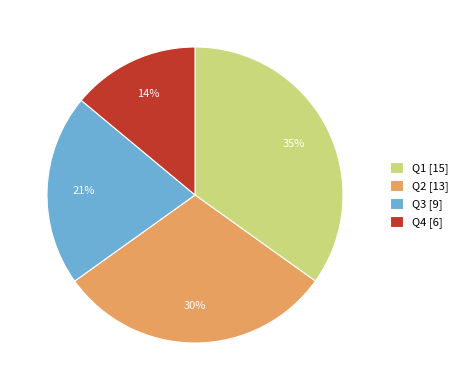

Between Q3 and Q1, which is larger?

Q1